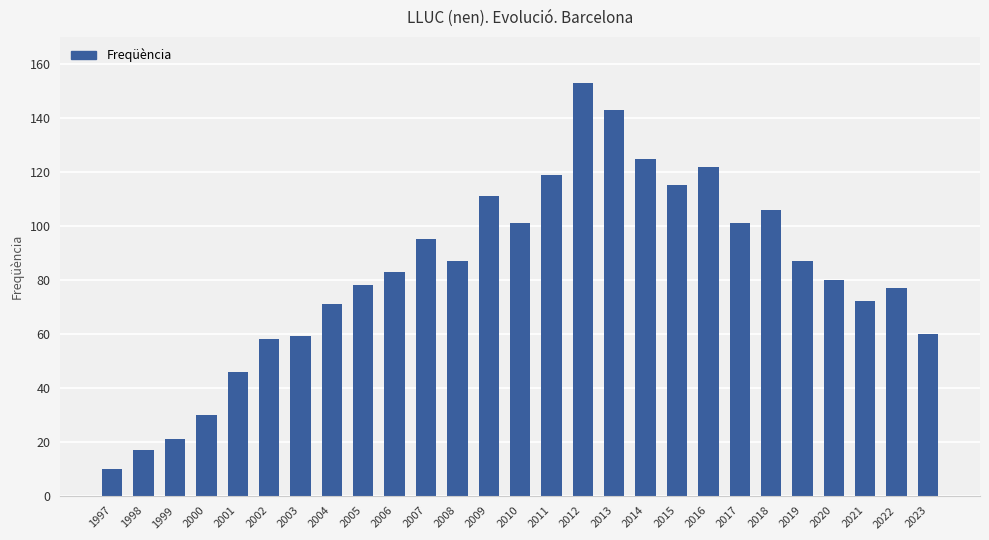

Which category has the lowest value across all series?

1997